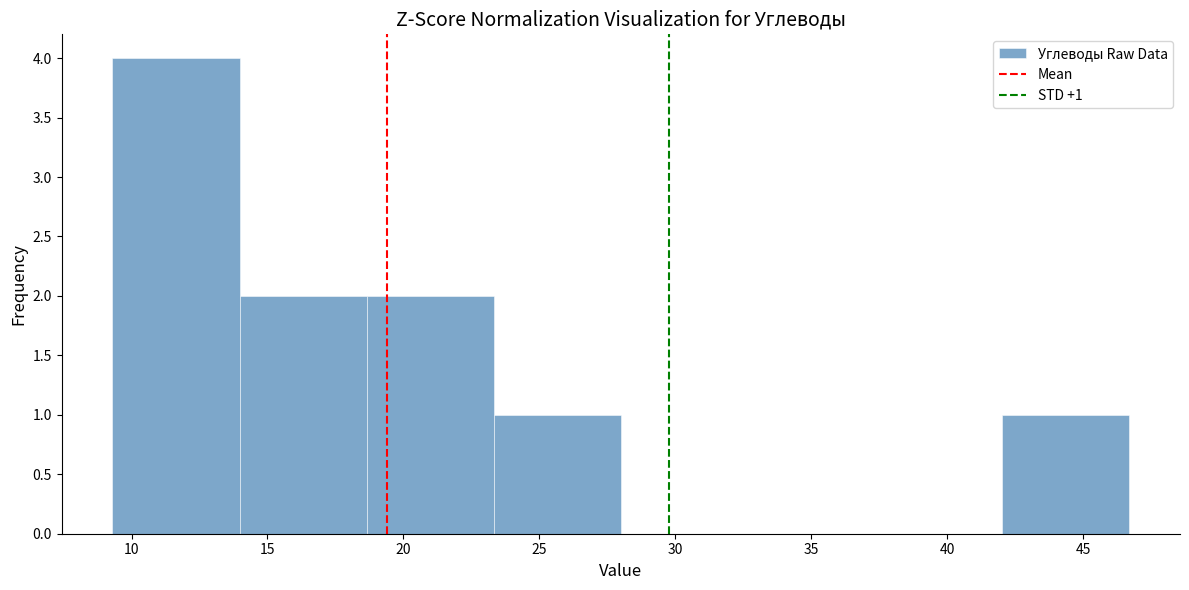

Over which range of the x-axis is the bar tallest?

9.5 to 14.0